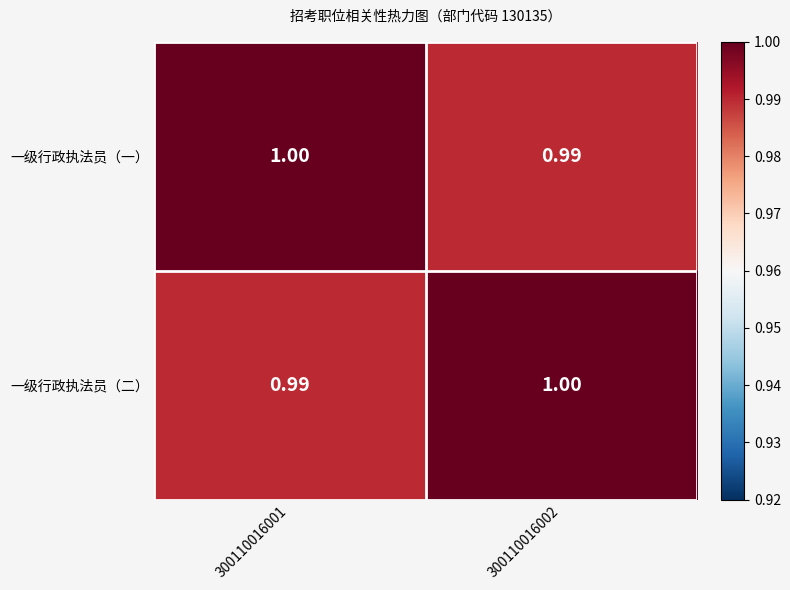

How many categories are shown in the chart?

2